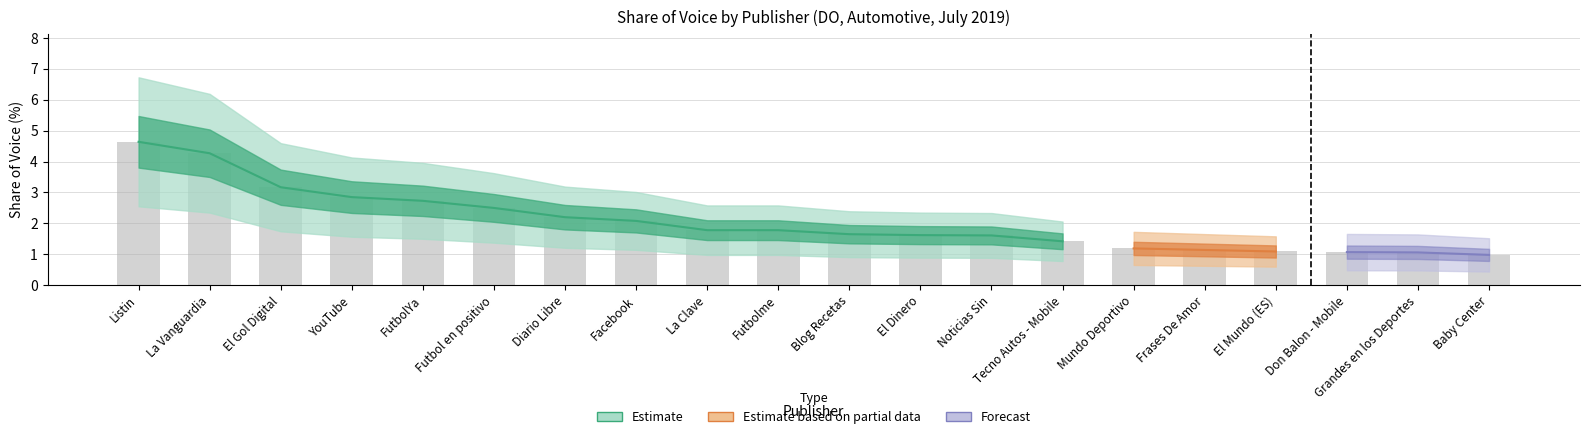

Is it true that the value at El Mundo (ES) is 0.3?

False